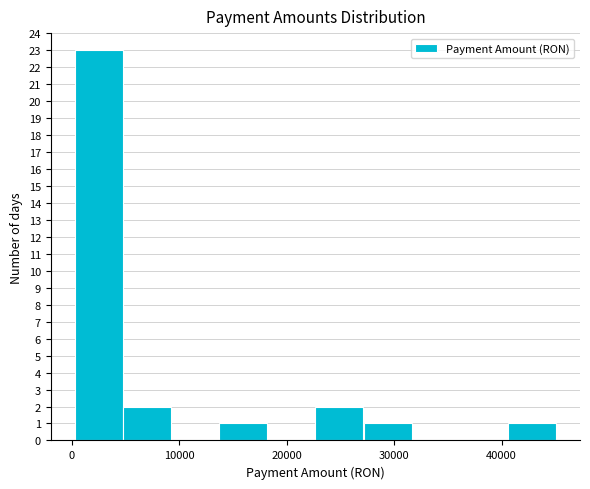

Reading left to right, list every bar in this chart as the range it spans on the x-axis followed by its height. Neither the bar edges nor the heights are printed on the chart, so give them approximately, as read against the axes.

0 to 5000: 23
5000 to 9000: 2
9000 to 14000: 0
14000 to 18000: 1
18000 to 23000: 0
23000 to 27000: 2
27000 to 32000: 1
32000 to 36000: 0
36000 to 41000: 0
41000 to 45000: 1